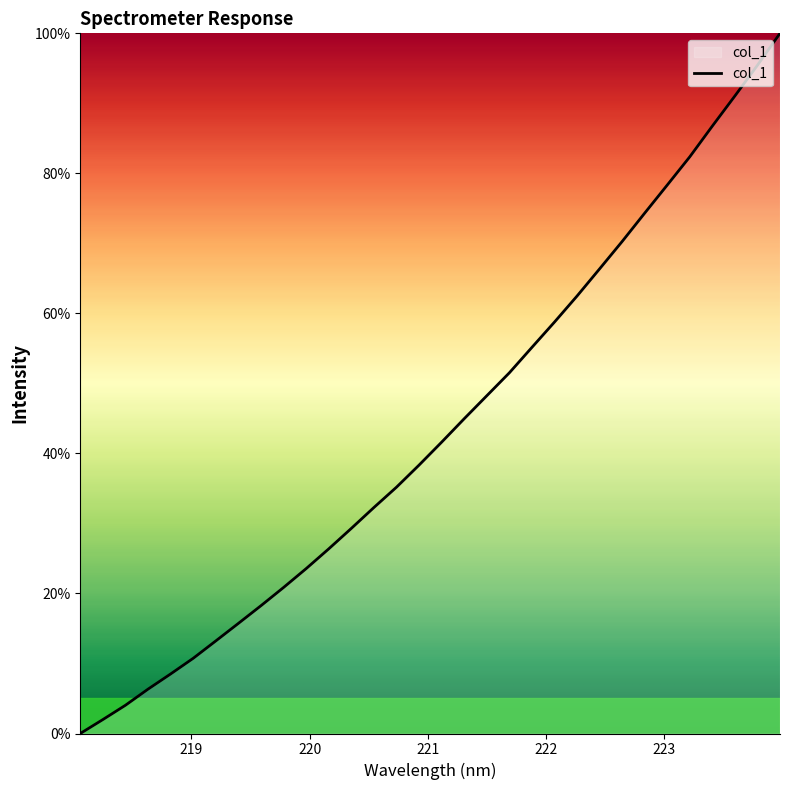

Reading left to right, list all the values displayed in this chart.

0.0	2.0	4.0	6.3	8.5	10.7	13.2	15.7	18.3	20.9	23.6	26.4	29.3	32.3	35.2	38.3	41.6	45.0	48.2	51.5	55.1	58.8	62.5	66.4	70.3	74.3	78.3	82.4	86.8	91.1	95.4	100.0